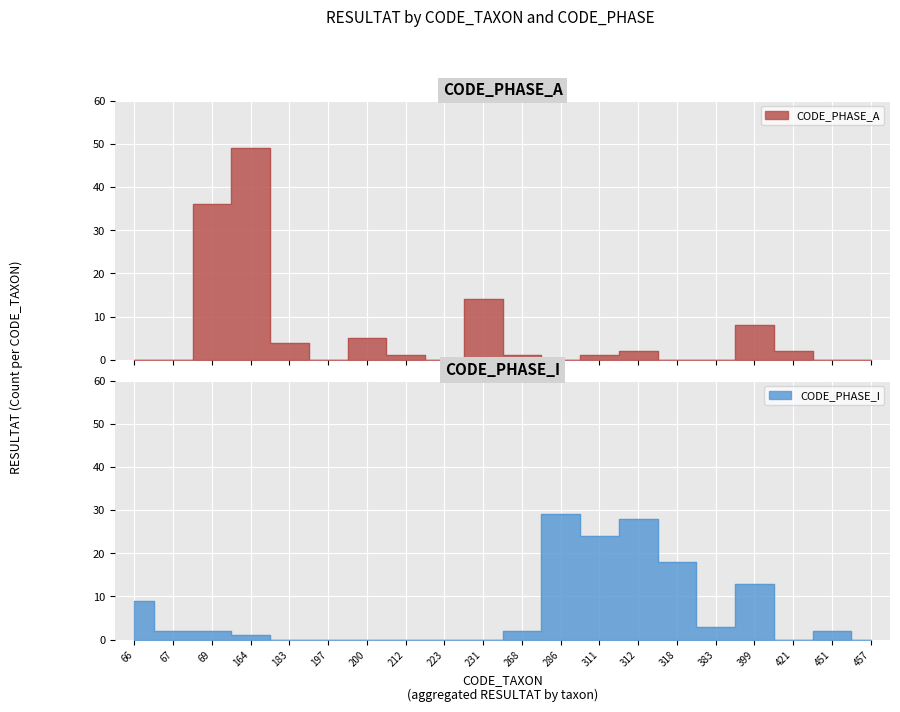

What is the spread (max minus min) of values at 212?

1